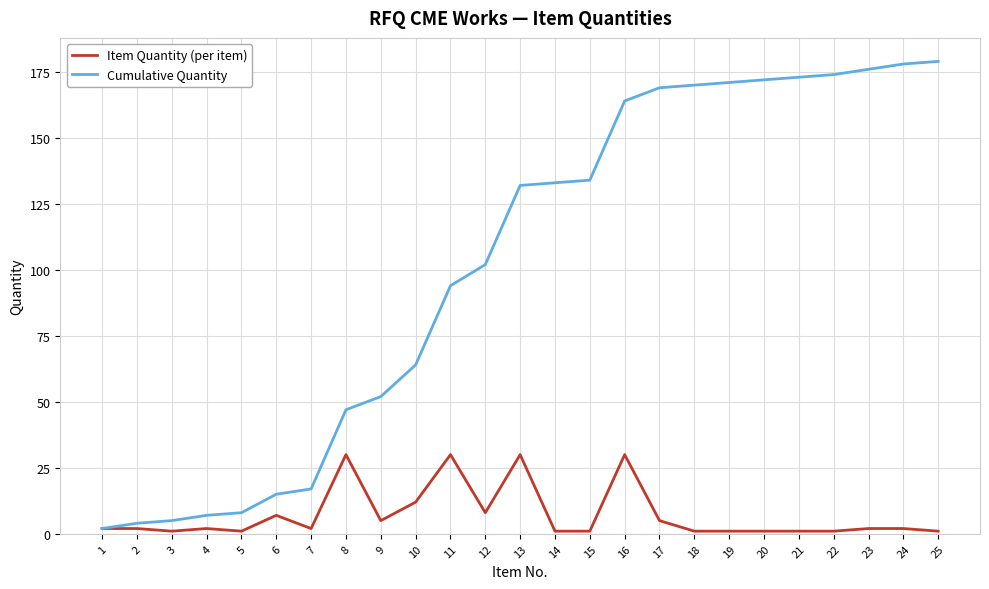

What is the maximum value shown in the chart?

179